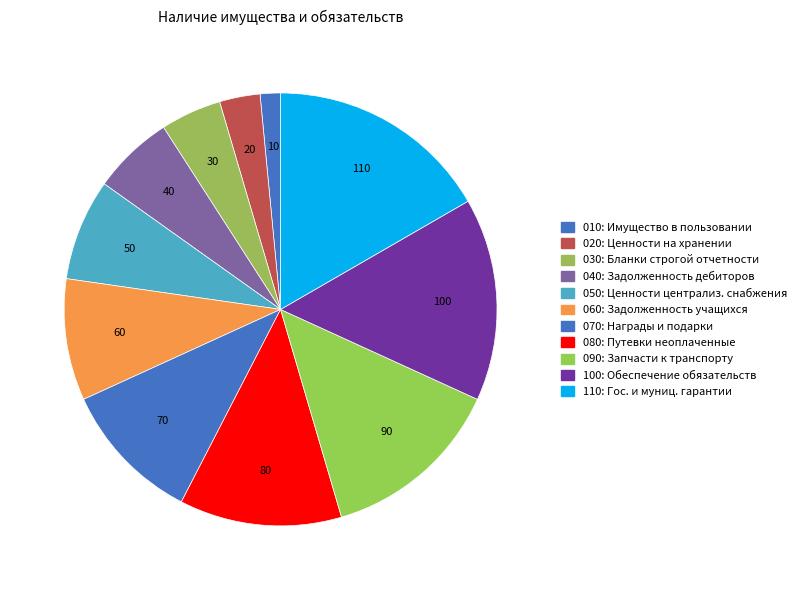

How many segments does this pie chart have?

11